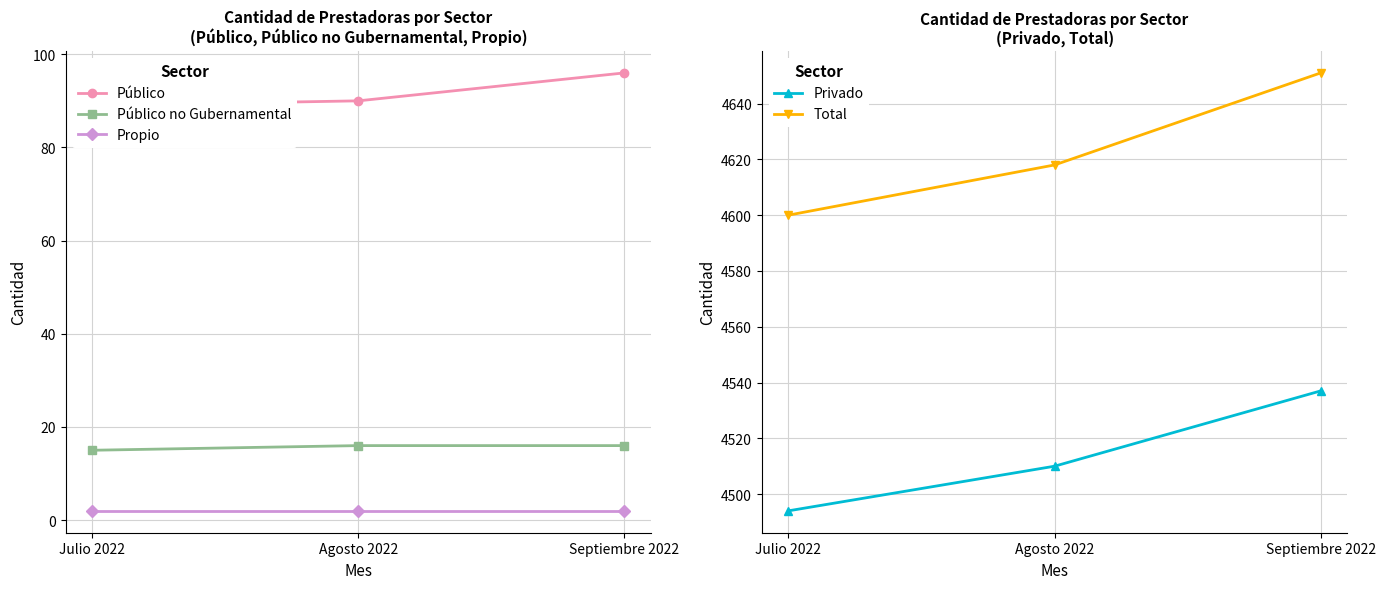

List the series in order of their peak value, highest first.

Total, Privado, Público, Público no Gubernamental, Propio